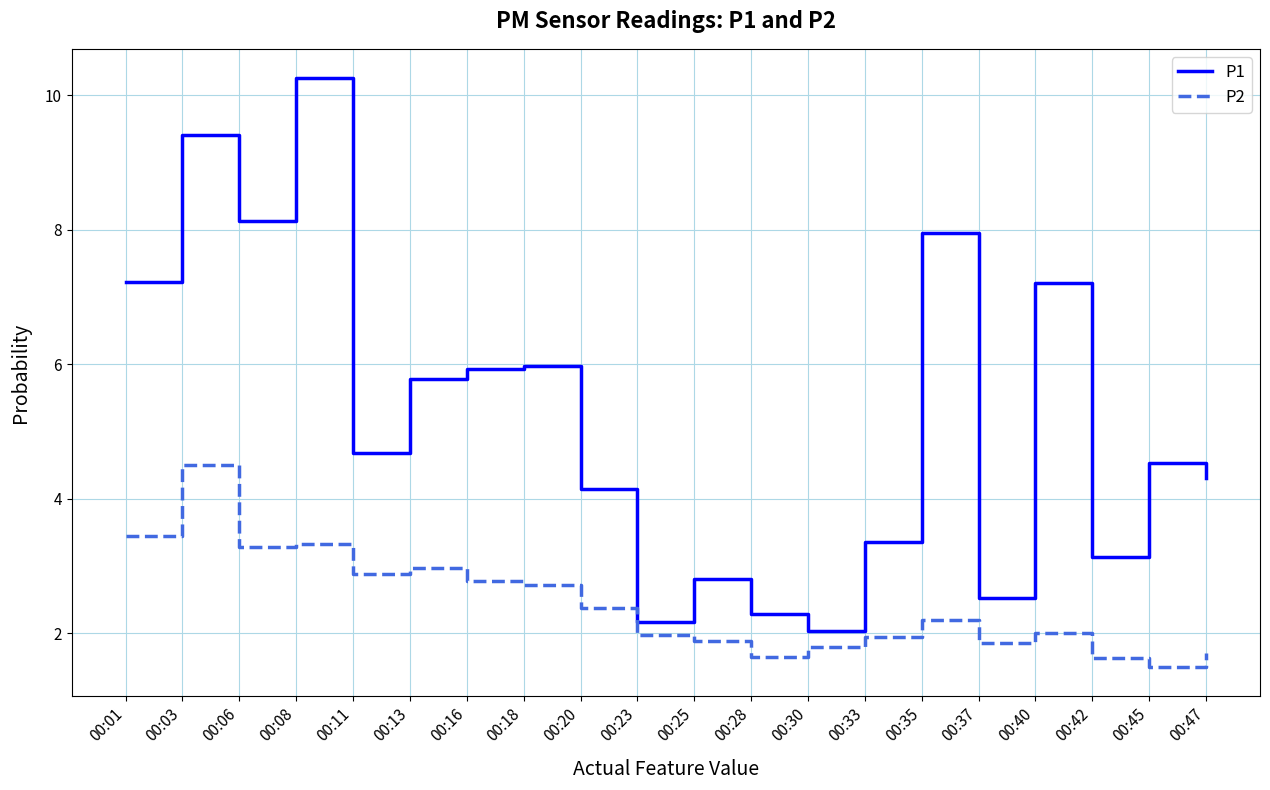

True or false: P1 and P2 cross at least once.

False